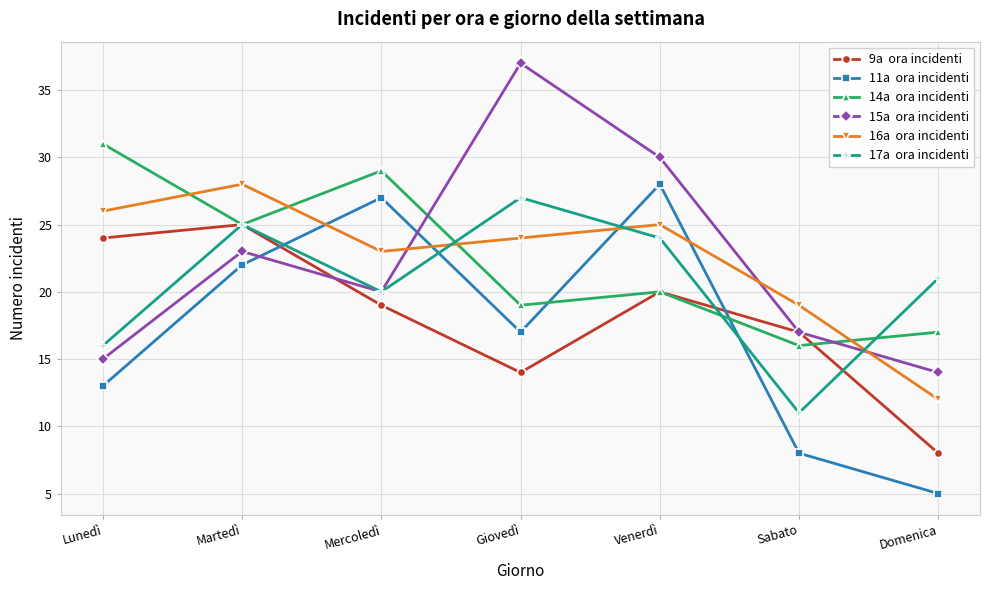

What is the spread (max minus min) of values at Domenica?

16